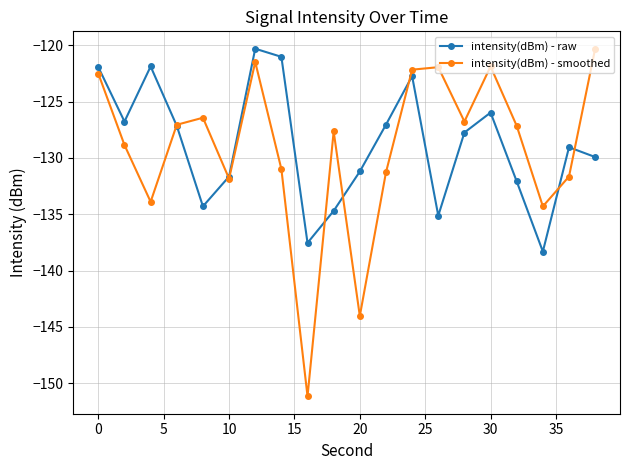

Which series has the largest range (max minus min)?

intensity(dBm) - smoothed